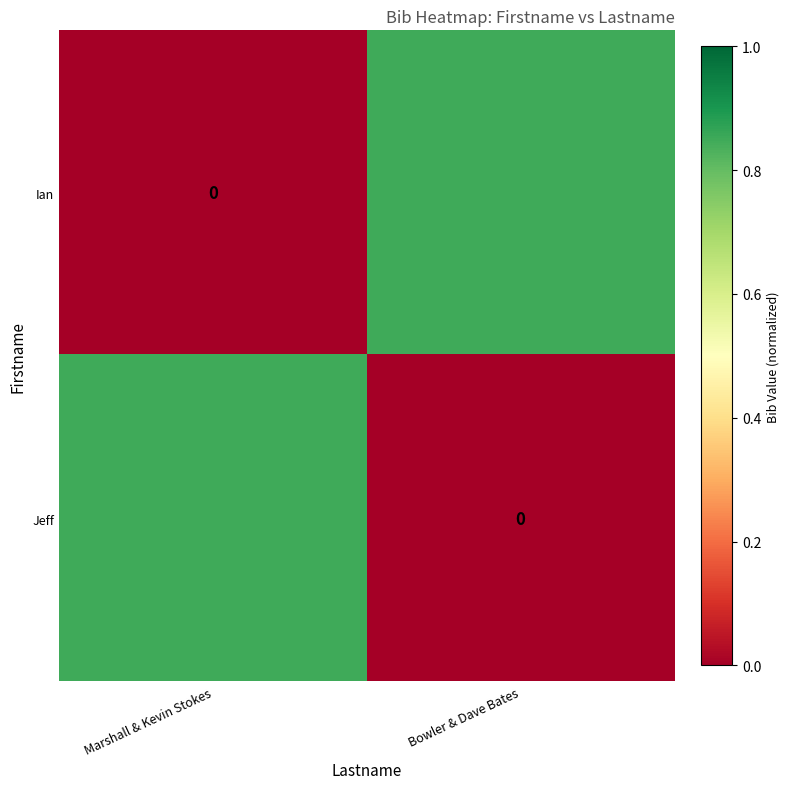

Which label corresponds to the smallest value in the chart?

Marshall & Kevin Stokes